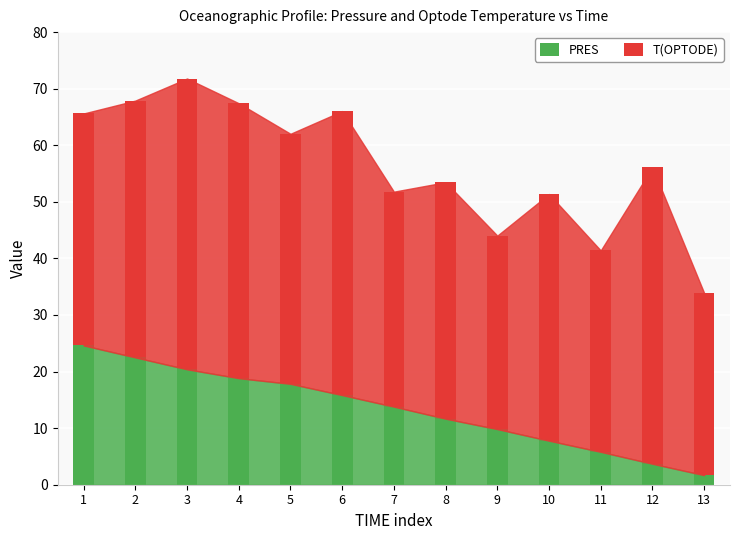

Reading left to right, transcribe the values for PRES.

1=24.6	2=22.5	3=20.4	4=18.8	5=17.8	6=15.8	7=13.8	8=11.7	9=9.8	10=7.8	11=5.8	12=3.7	13=1.7